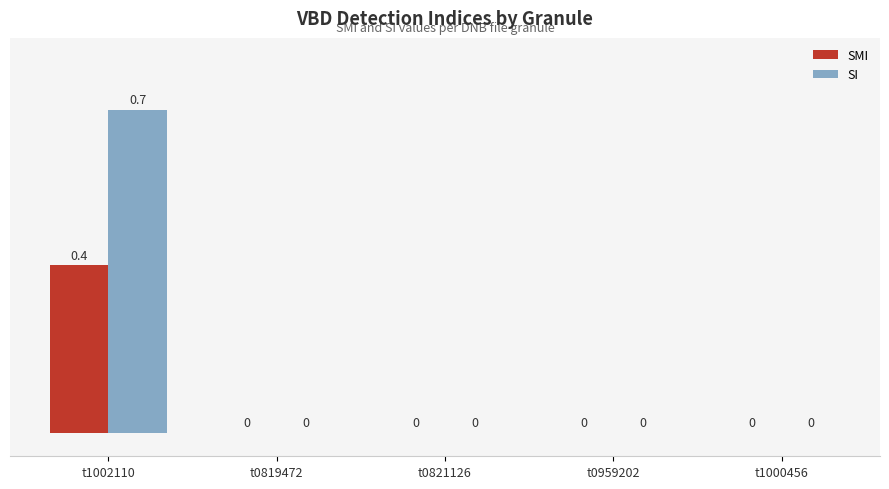

Is it true that SMI equals 0.5 at t1002110?

False